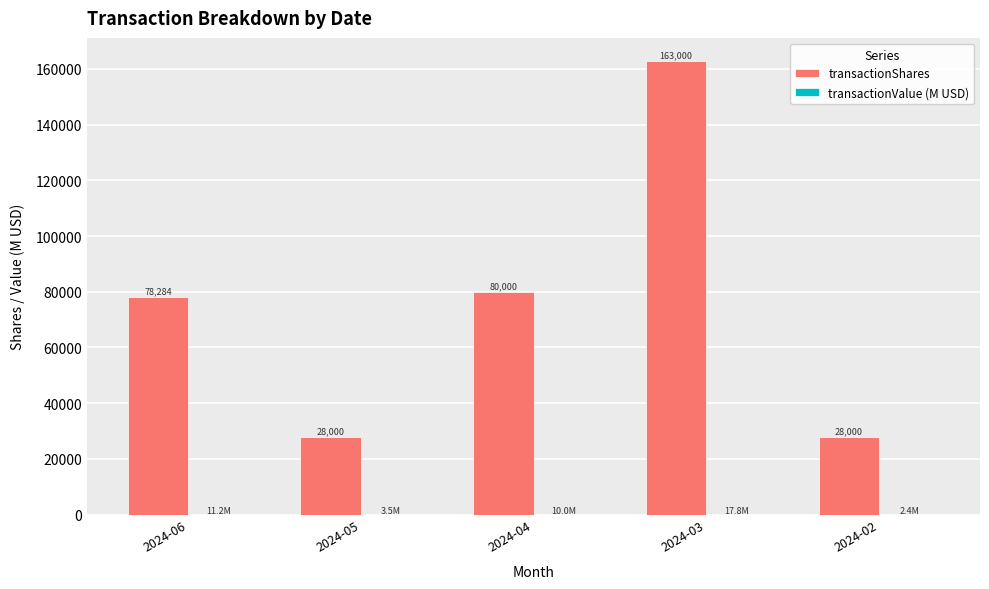

How many distinct data groups are displayed?

2